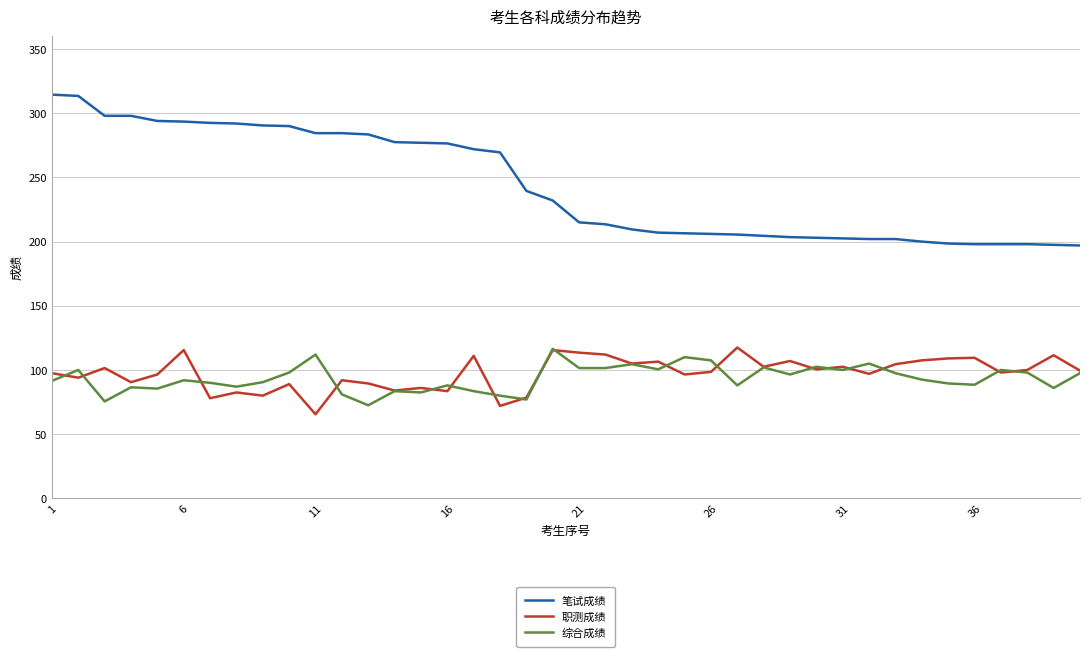

What is the average value of the 职测成绩 series?

97.5